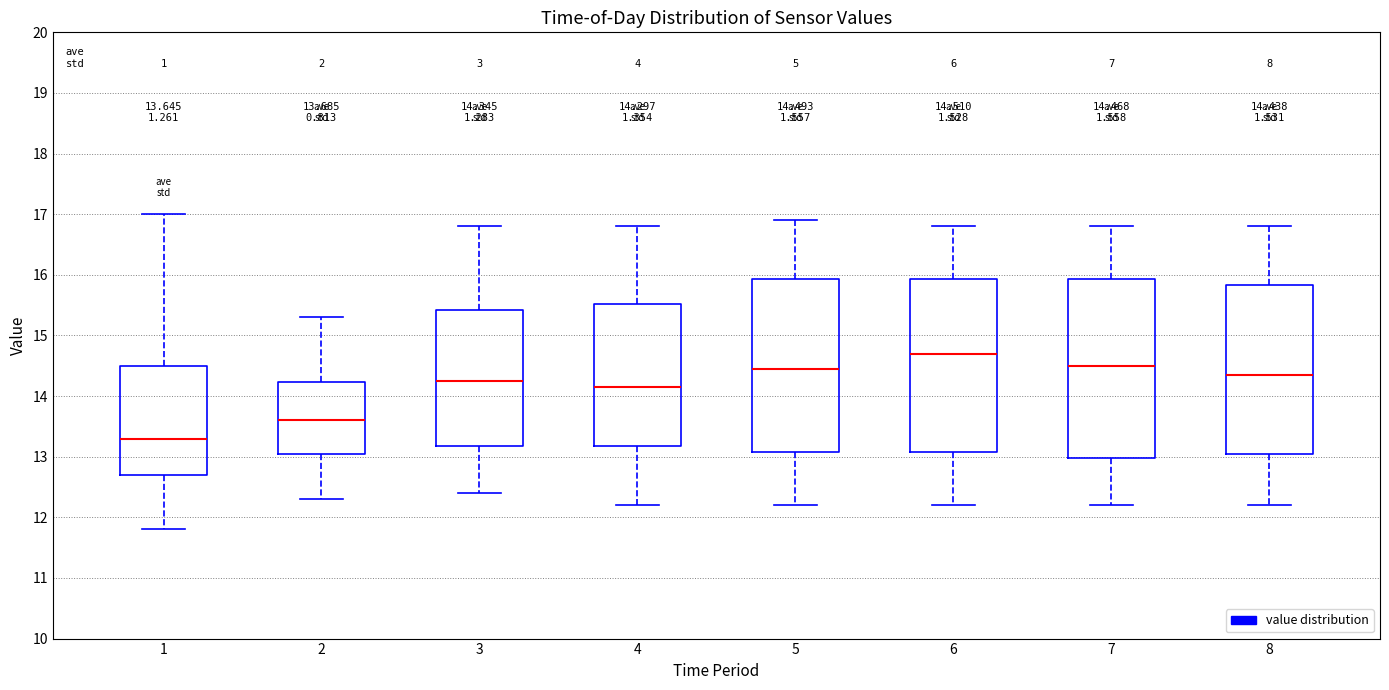

Which box's median line is the lowest?

1